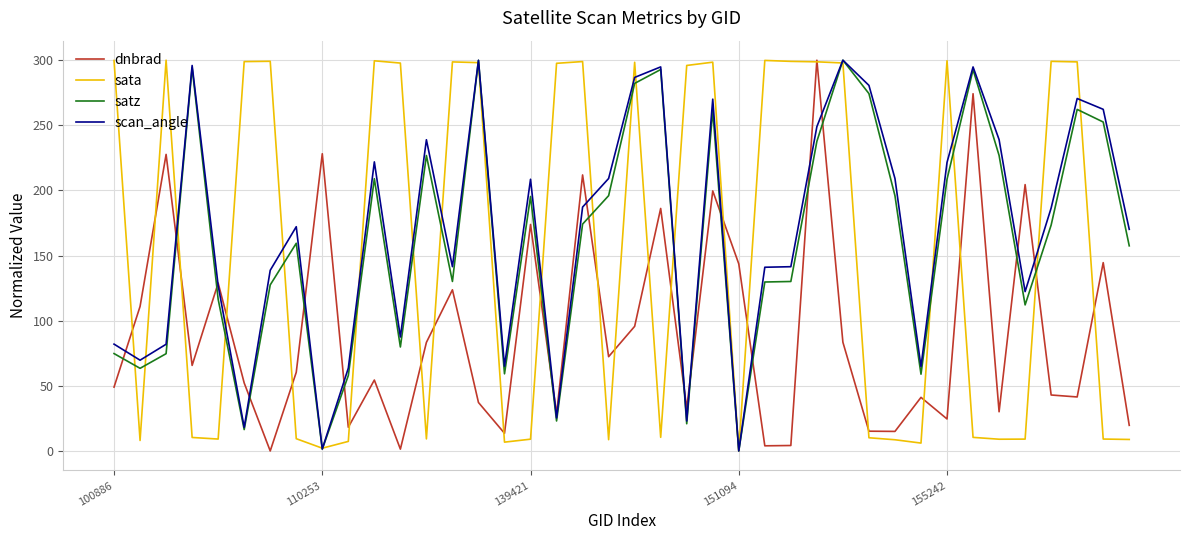

True or false: dnbrad and satz cross at least once.

True